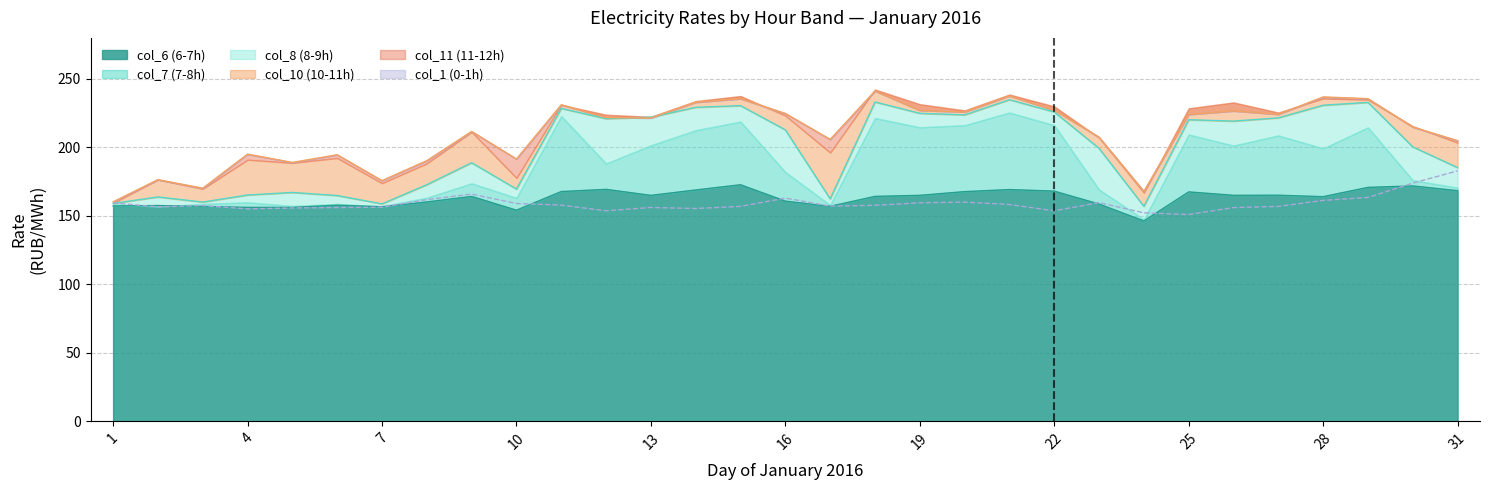

True or false: col_11 and col_1 cross at least once.

False